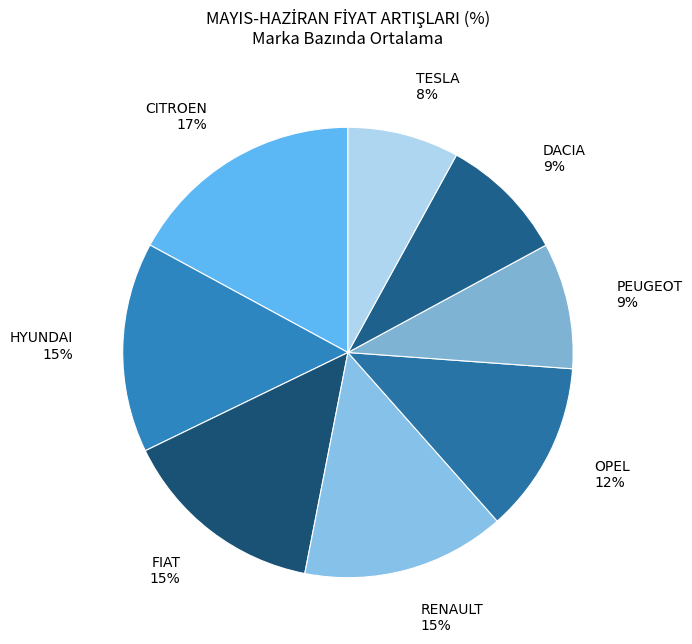

To the nearest percent, what percentage of the pie is OPEL?

12%